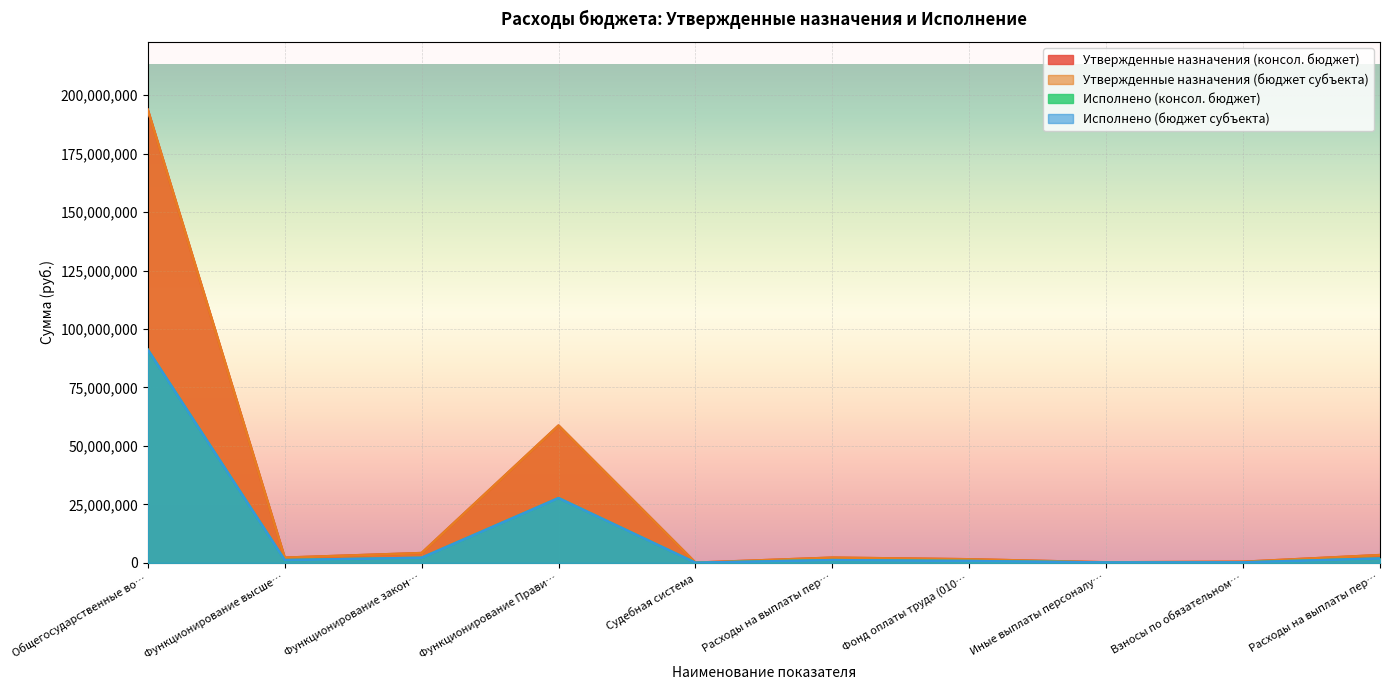

How many categories are shown in the chart?

10